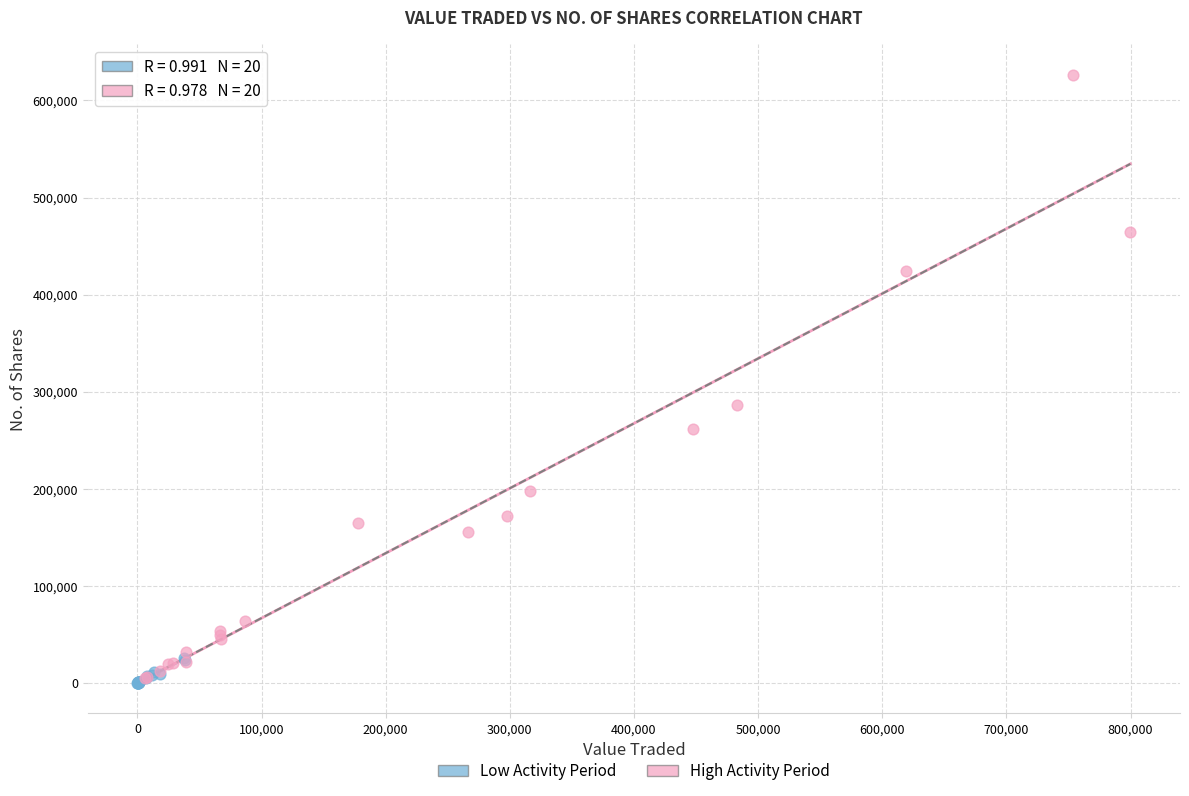

Which series reaches the maximum Y coordinate?

High Activity Period